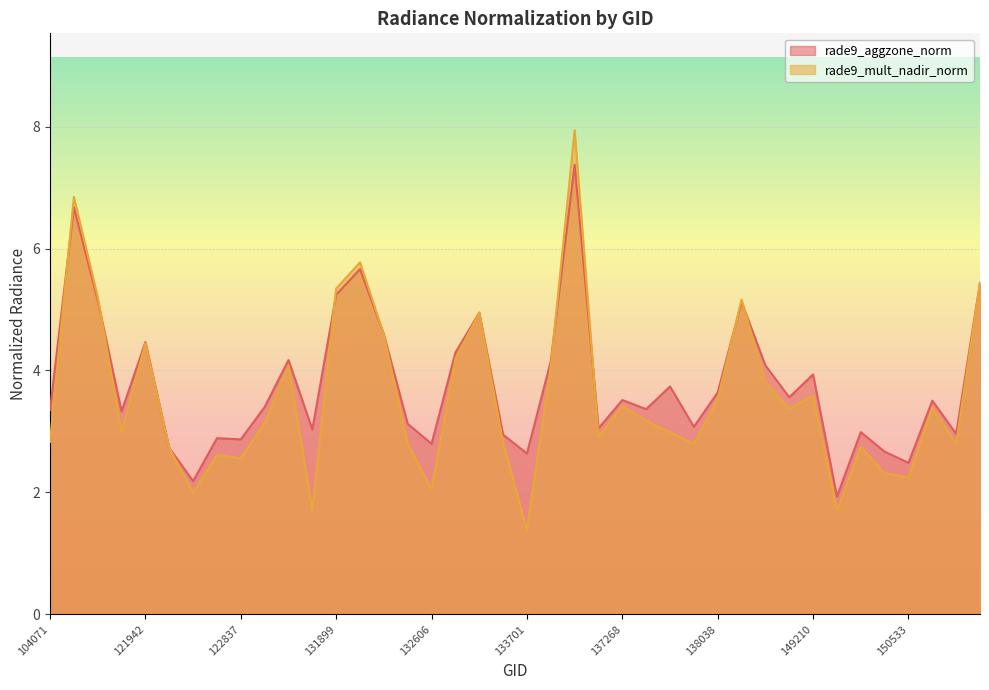

What is the value of the rade9_aggzone_norm point at the 28th from the left?

3.1